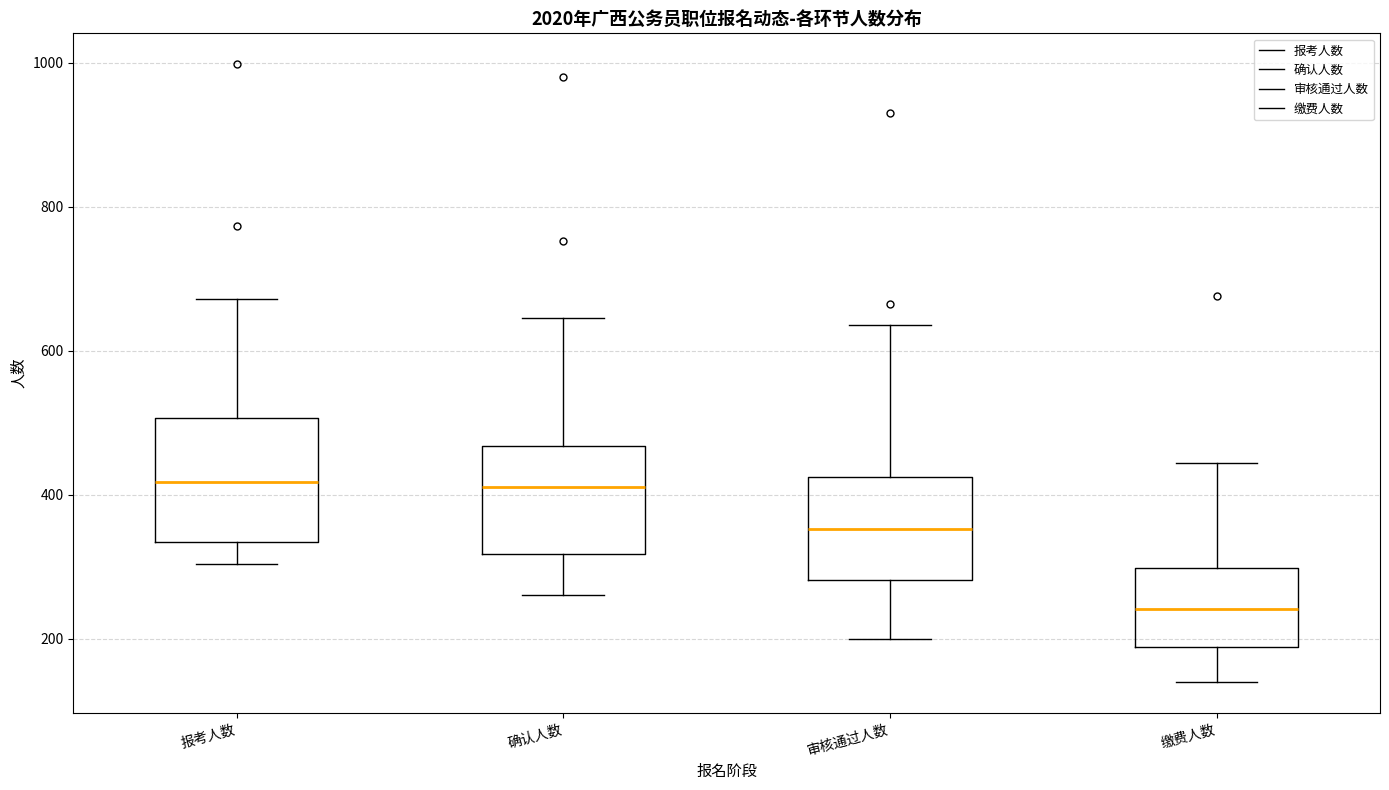

Where does the upper whisker of the box for 确认人数 end on the y-axis? The values are not printed on the chart, so give them approximately, as read against the axis.

640